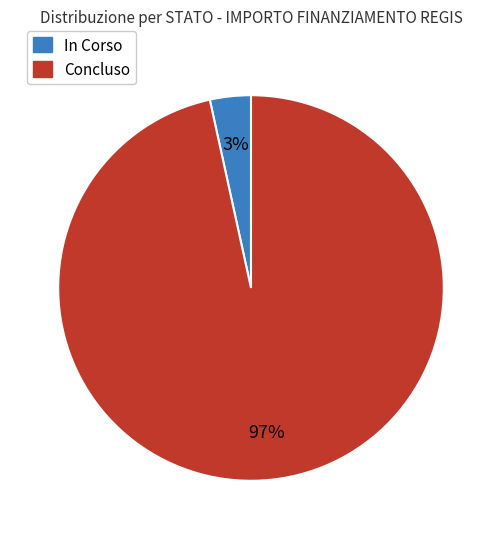

Is there a majority slice in this chart?

Yes